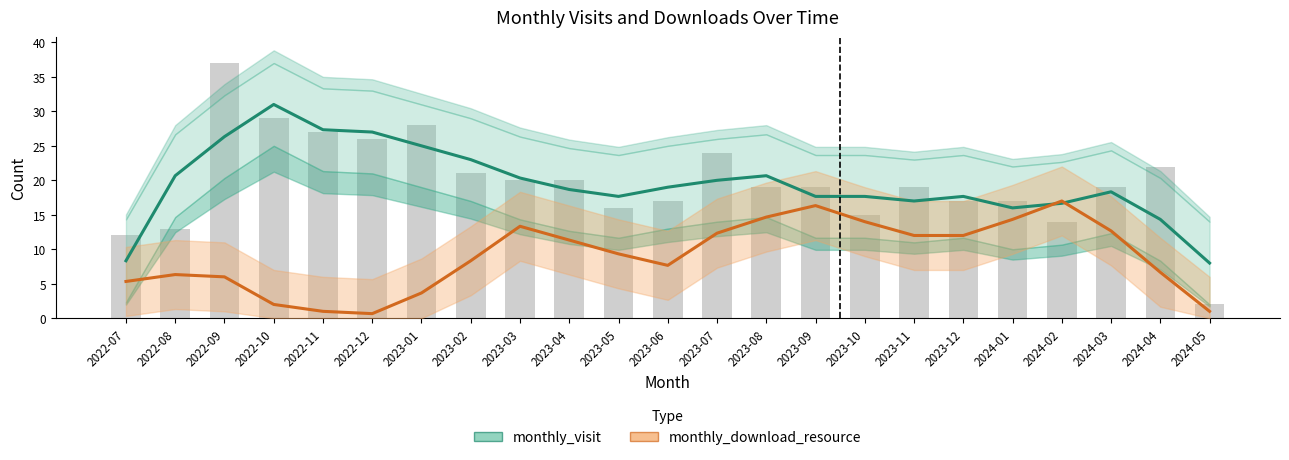

Which category has the highest value across all series?

2022-10